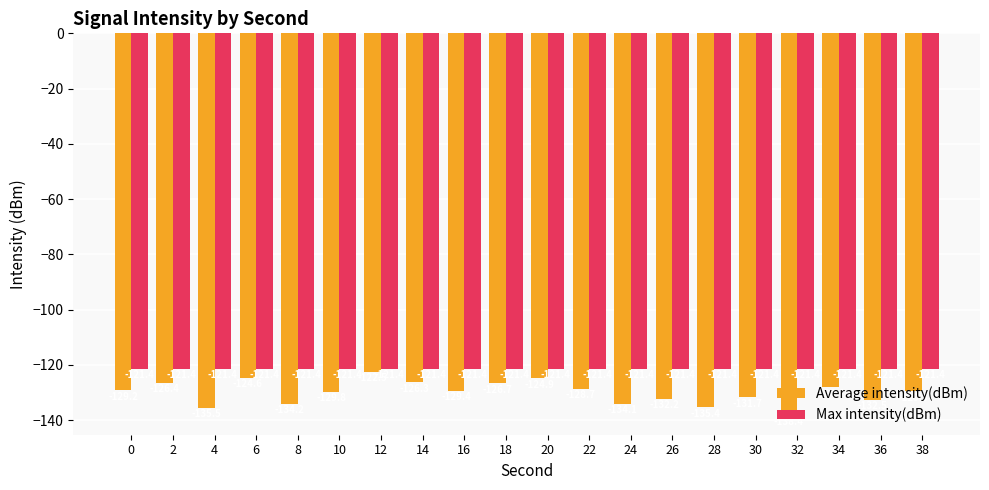

What are all the series names shown in the legend?

Average intensity(dBm), Max intensity(dBm)